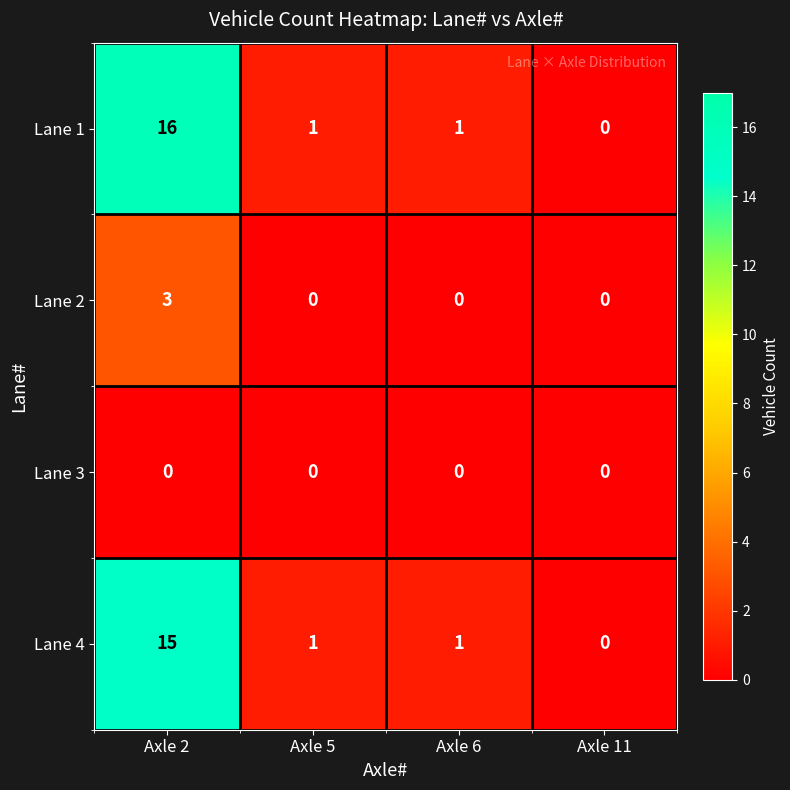

Which label corresponds to the largest value in the chart?

Axle 2